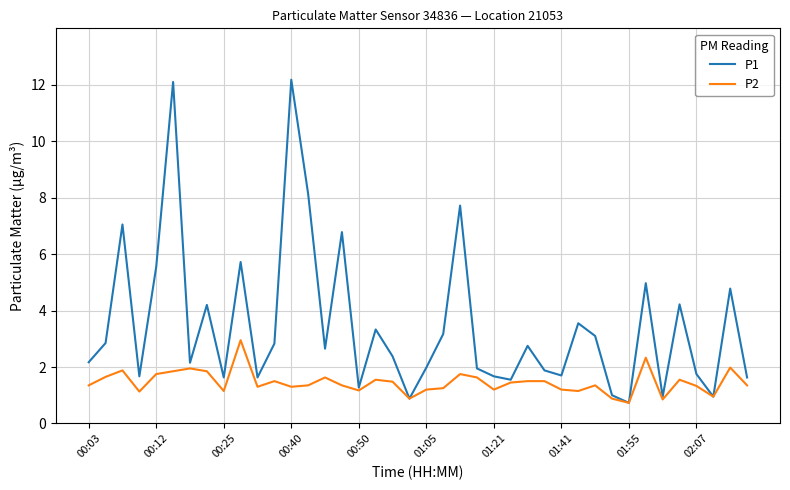

List the series in order of their peak value, highest first.

P1, P2